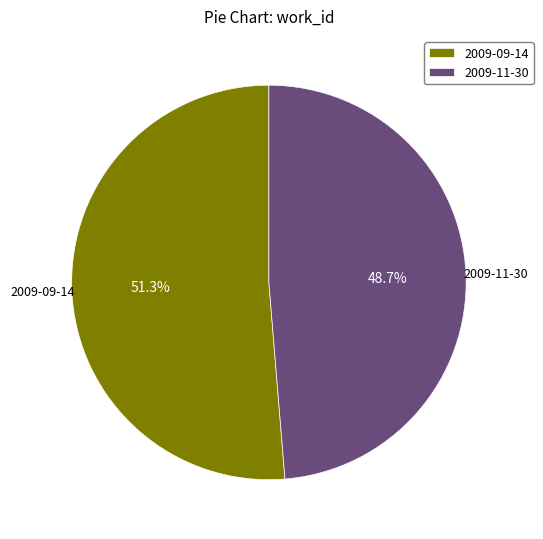

Do 2009-11-30 and 2009-09-14 together represent more than half of the pie?

Yes